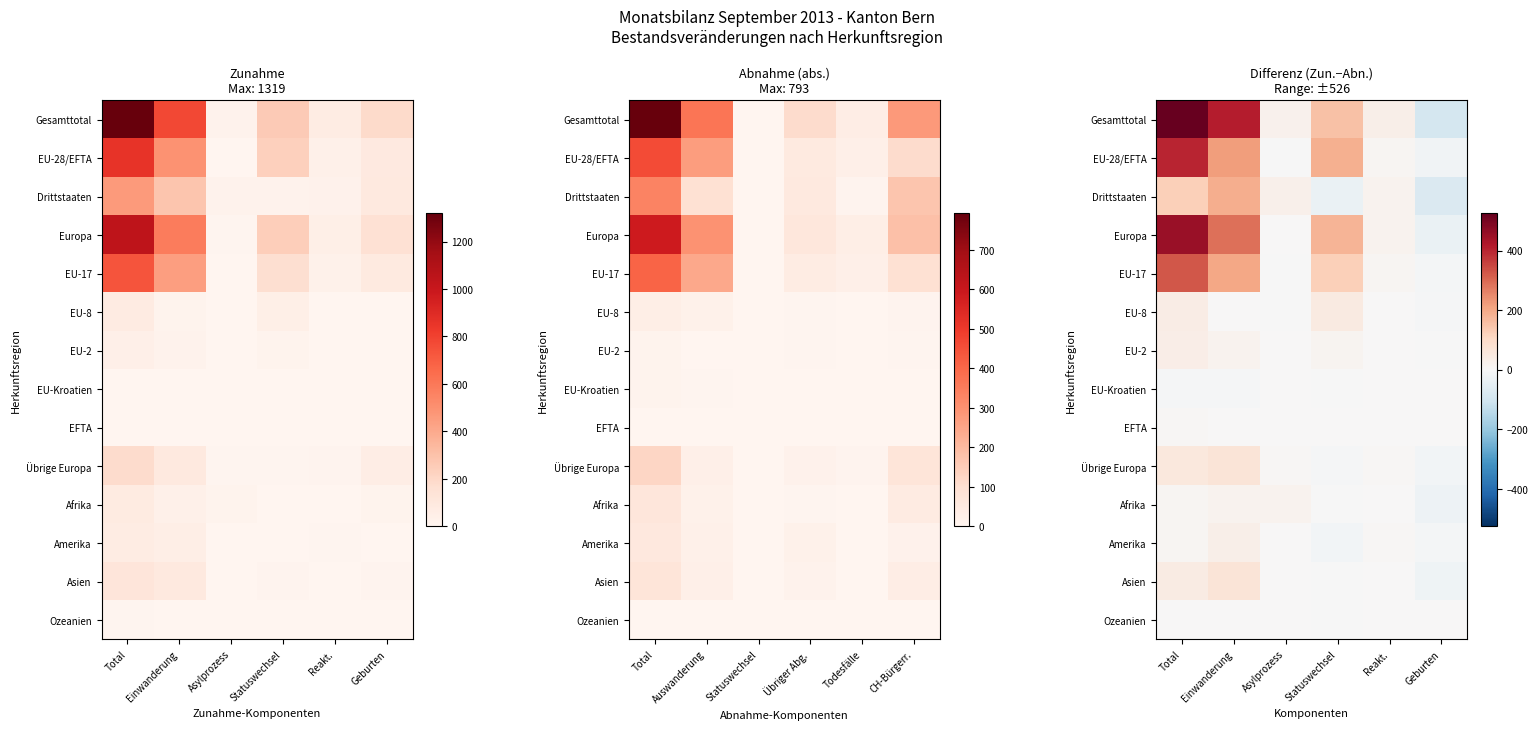

Between Einwanderung and Geburten, which series saw the biggest shift?

Gesamttotal